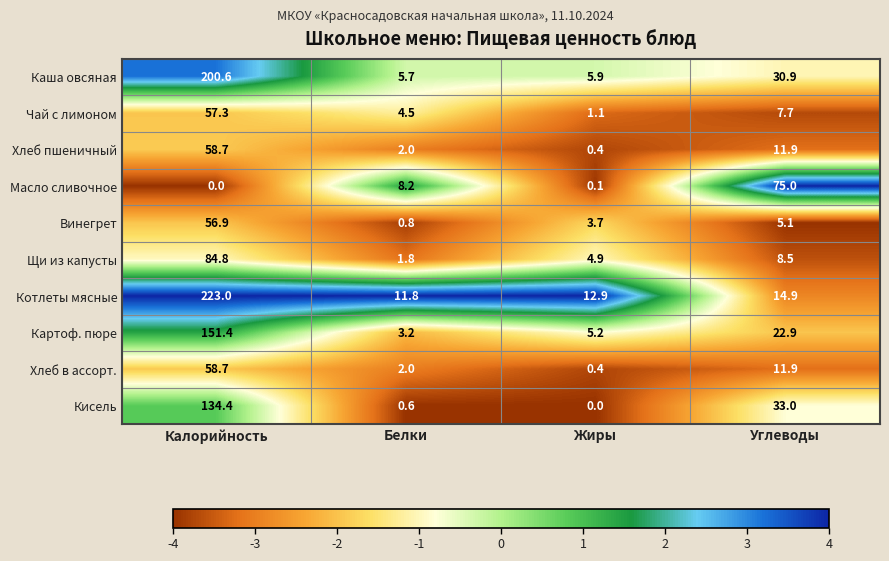

What is the total value across all series at Калорийность?

1025.8